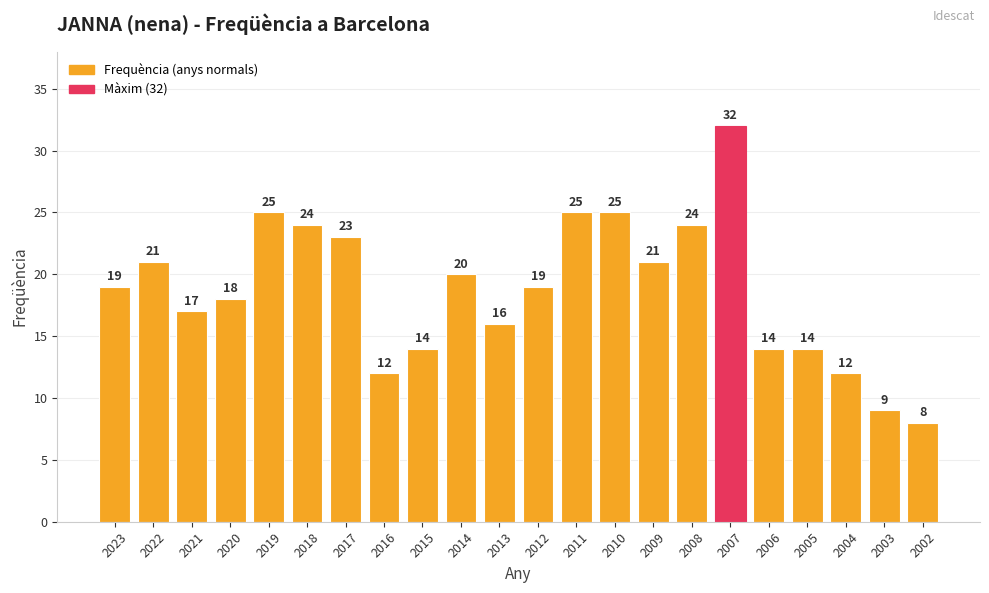

What is the value of the 15th bar from the left?

21